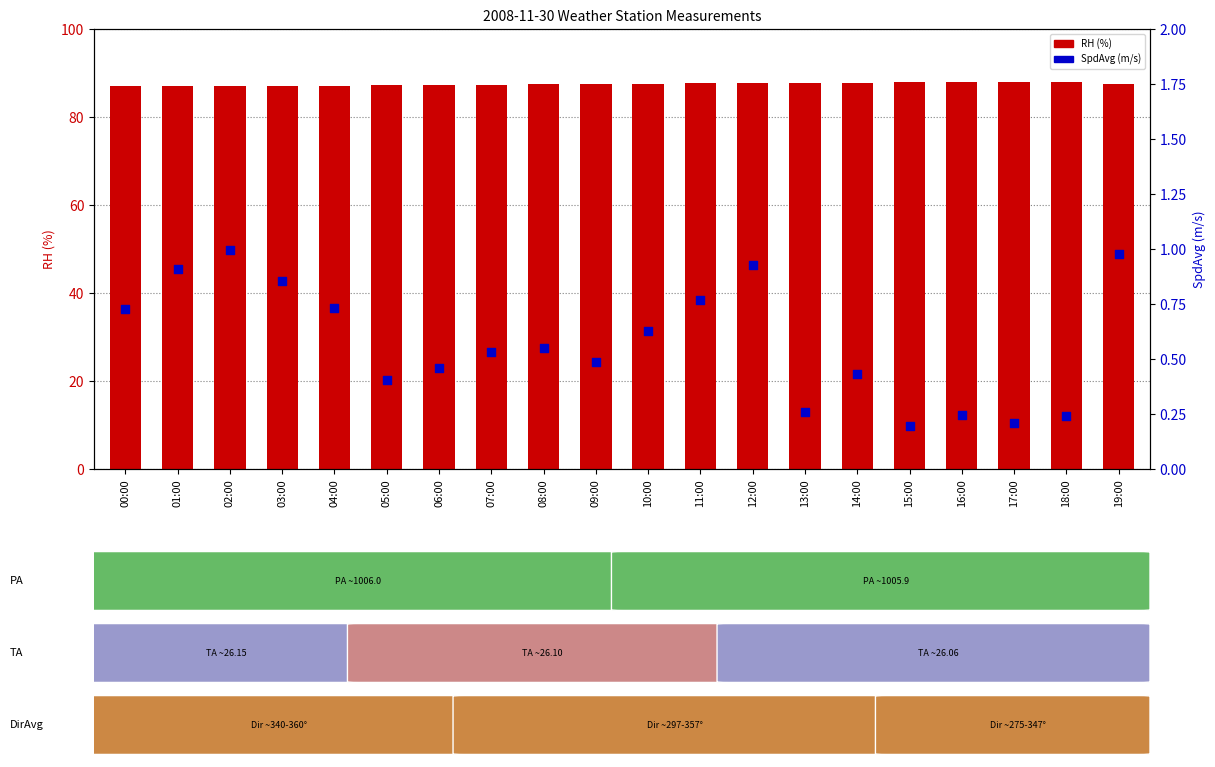

Which series has the widest spread of Y values?

RH